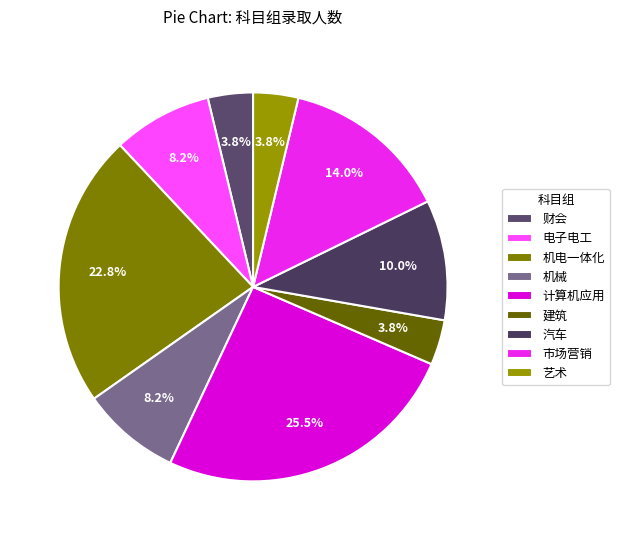

What is the largest slice in the pie chart?

计算机应用